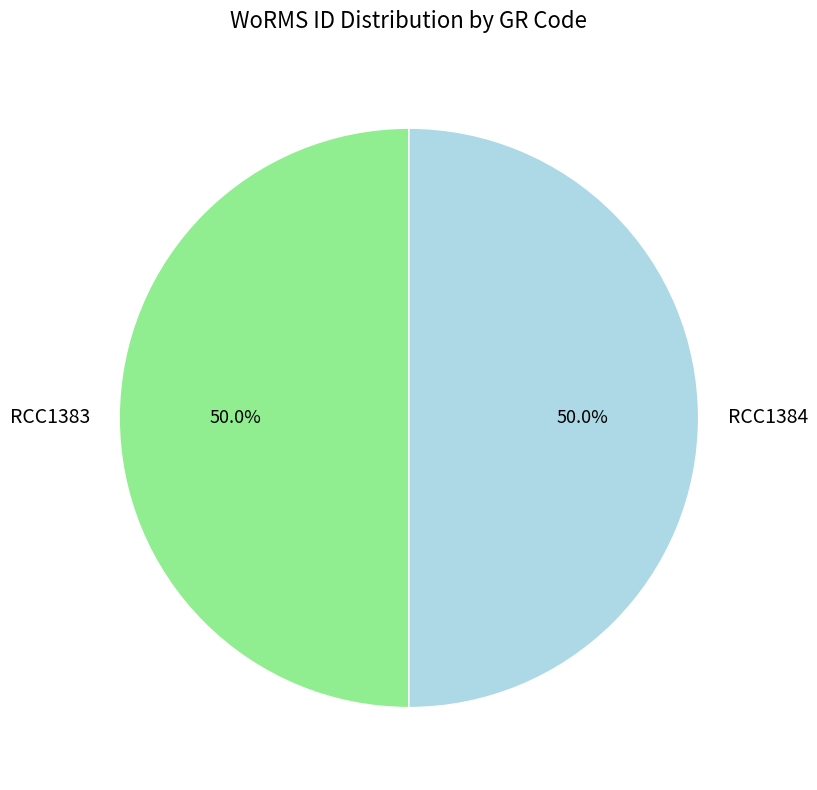

Count the number of slices in the pie.

2